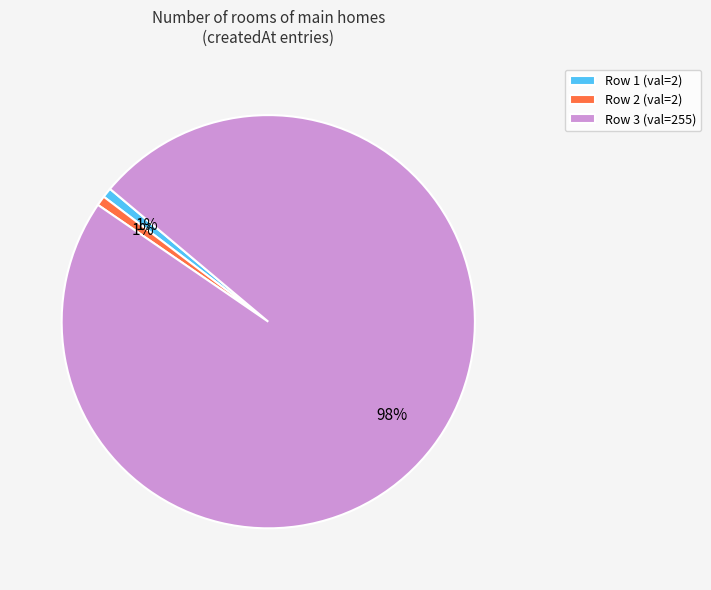

Does Row 2 (val=2) represent more than half of the total?

No